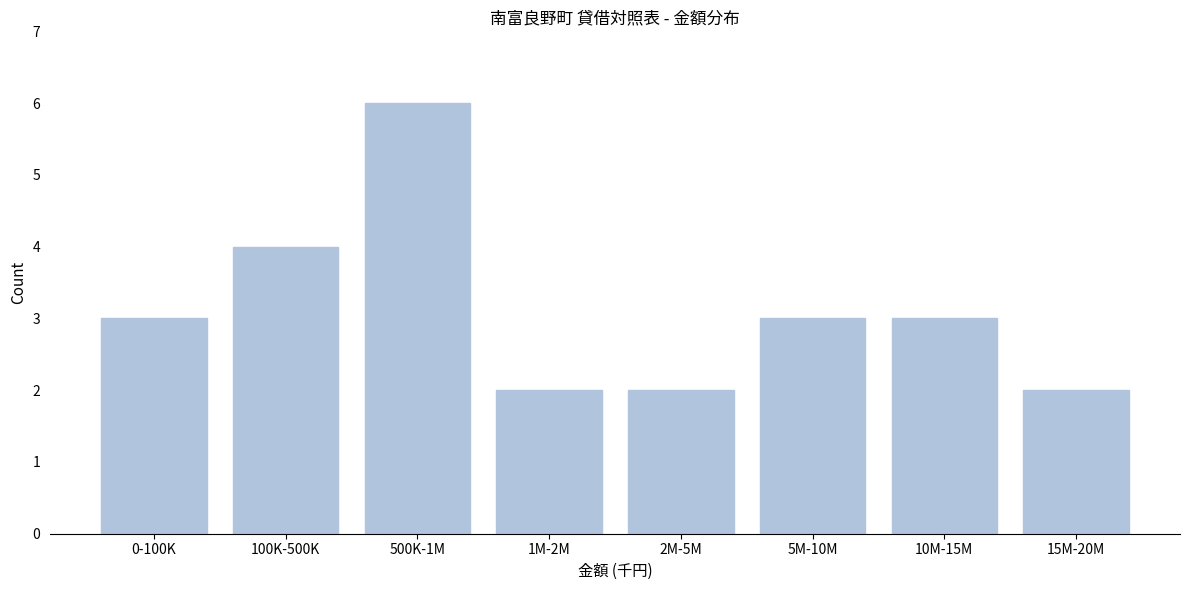

Reading left to right, transcribe all the data shown in this chart.

0-100K=3	100K-500K=4	500K-1M=6	1M-2M=2	2M-5M=2	5M-10M=3	10M-15M=3	15M-20M=2